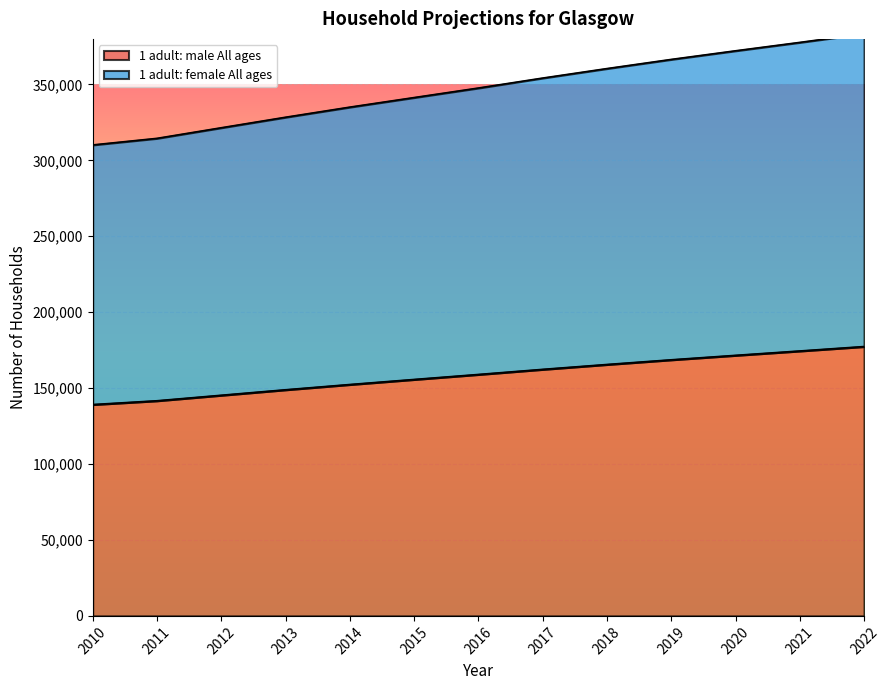

What is the sum of all 1 adult: female All ages values?

4512940